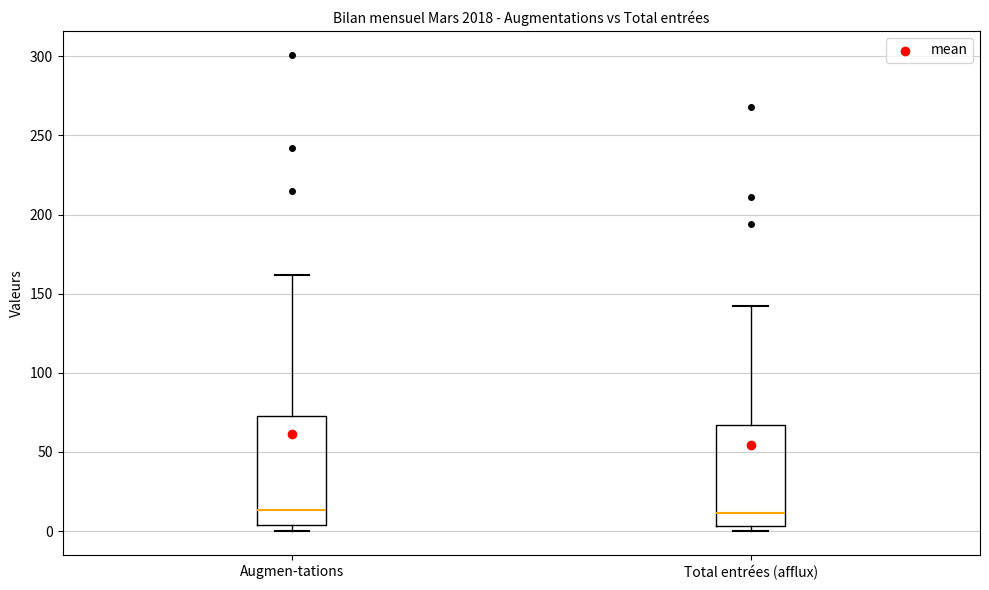

Reading left to right, transcribe this box plot: for each box, give where its median line is, the range the box spans, and where its two whiskers end, as read against the y-axis. The values are not printed on the chart, so give them approximately, as read against the axis.

Augmen-tations: median 15, box 5 to 75, whiskers 0 to 160
Total entrées (afflux): median 10, box 5 to 65, whiskers 0 to 140